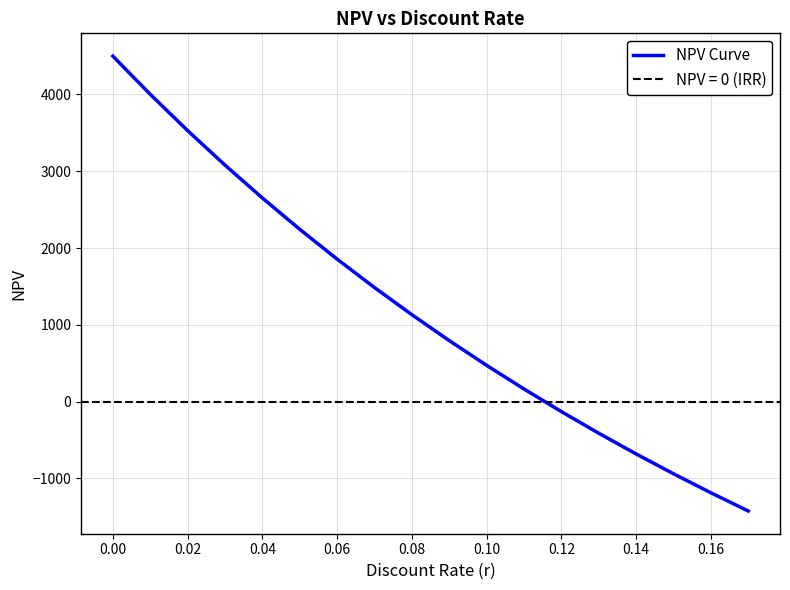

The value of NPV Curve at 0.06 is 2522.0. True or false?

False